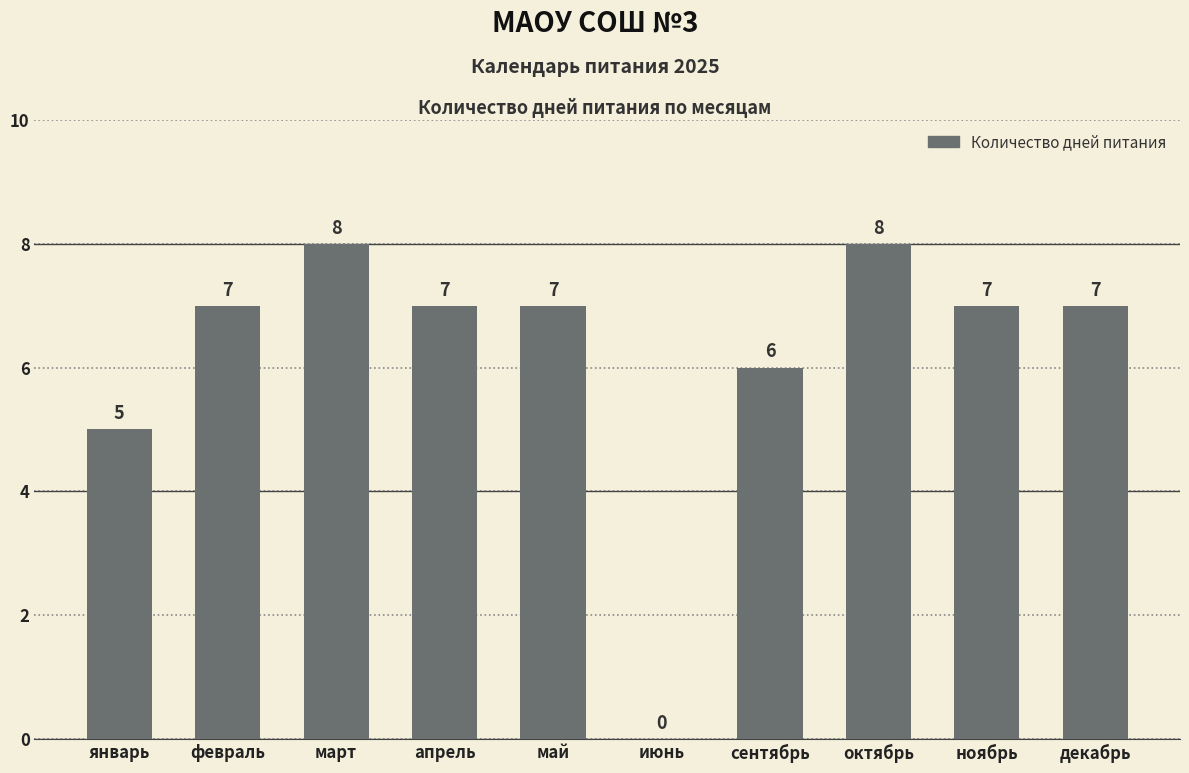

What is the greatest value displayed?

8